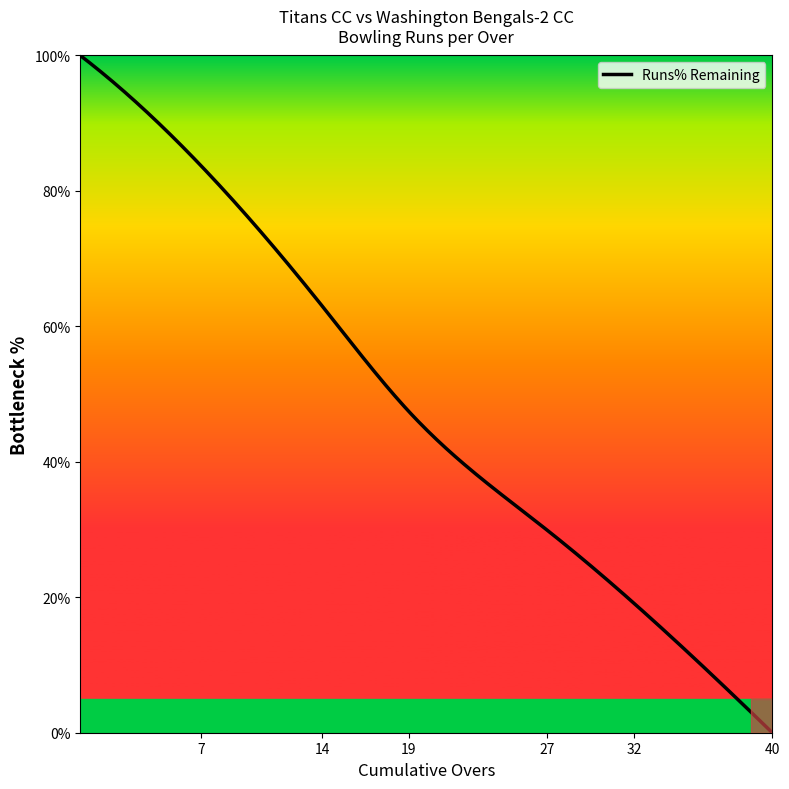

What is the difference between the maximum and minimum values?

100.0